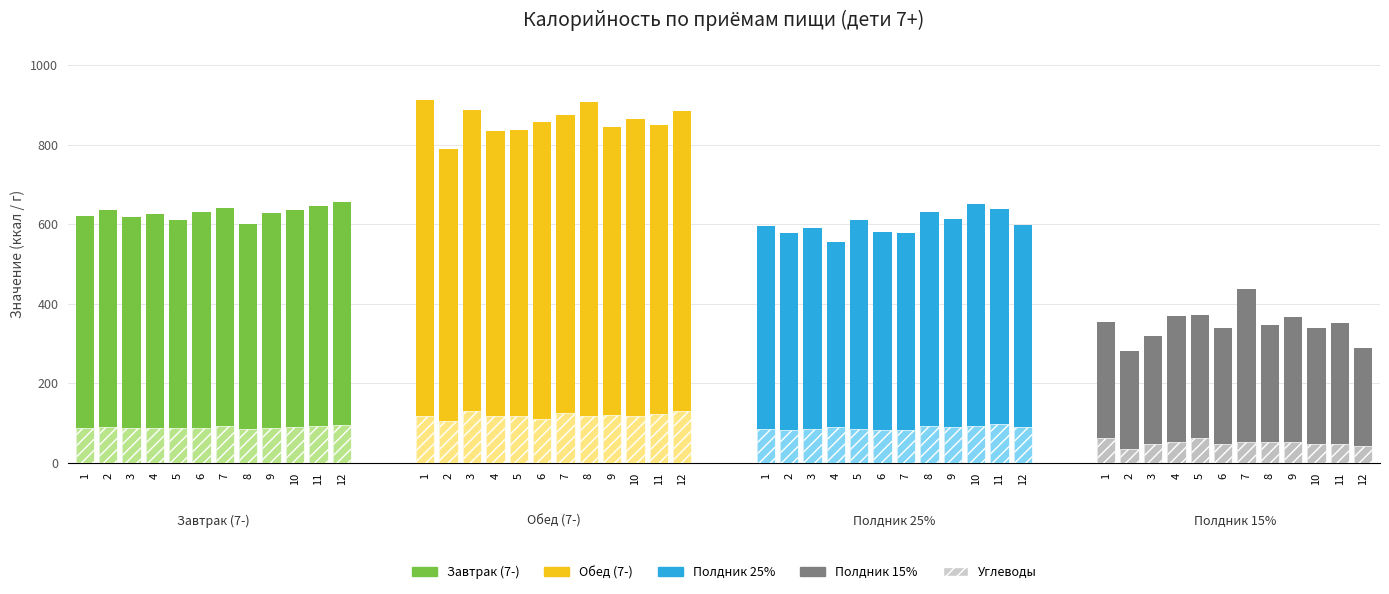

What are all the series names shown in the legend?

Завтрак (7-), Углеводы, Обед (7-), Полдник 25%, Полдник 15%